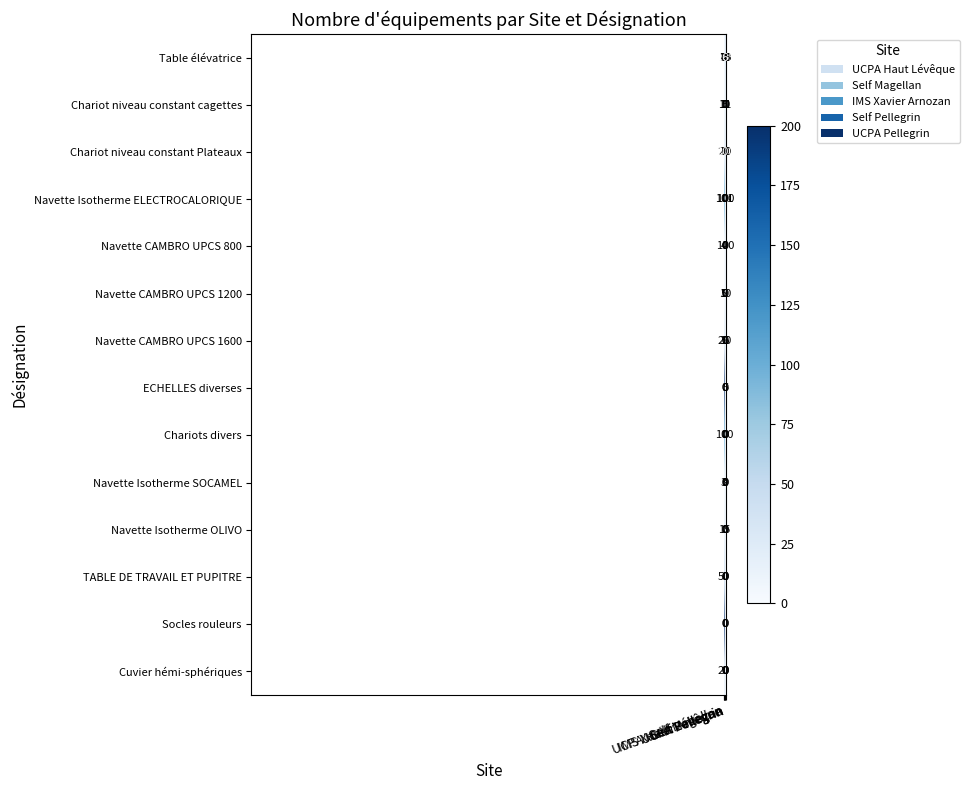

How many series are shown in this chart?

14